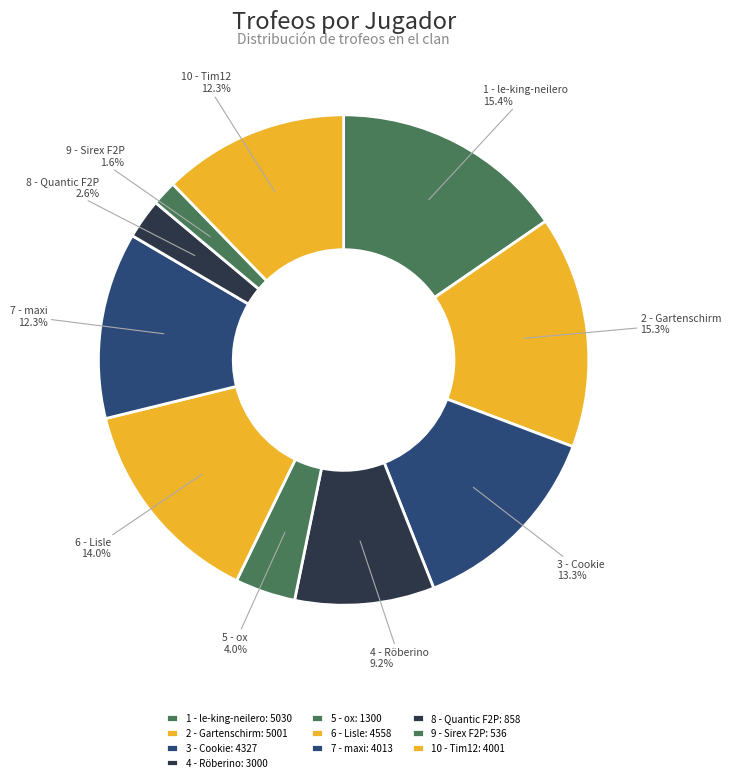

Approximately how many times larger is the value at 10 - Tim12 compared to 2 - Gartenschirm?

0.8